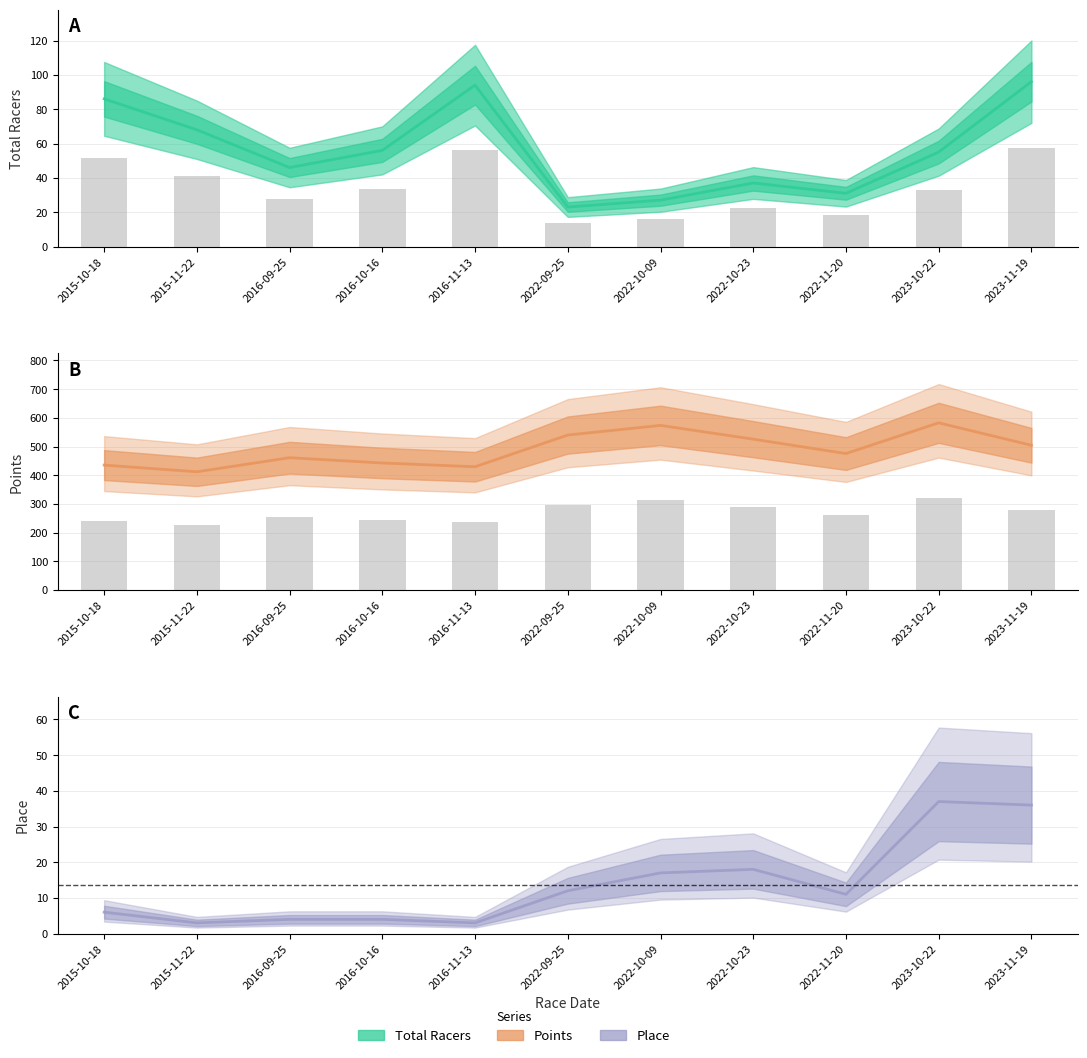

True or false: Total Racers has a value of 37.0 at 2022-10-23.

True